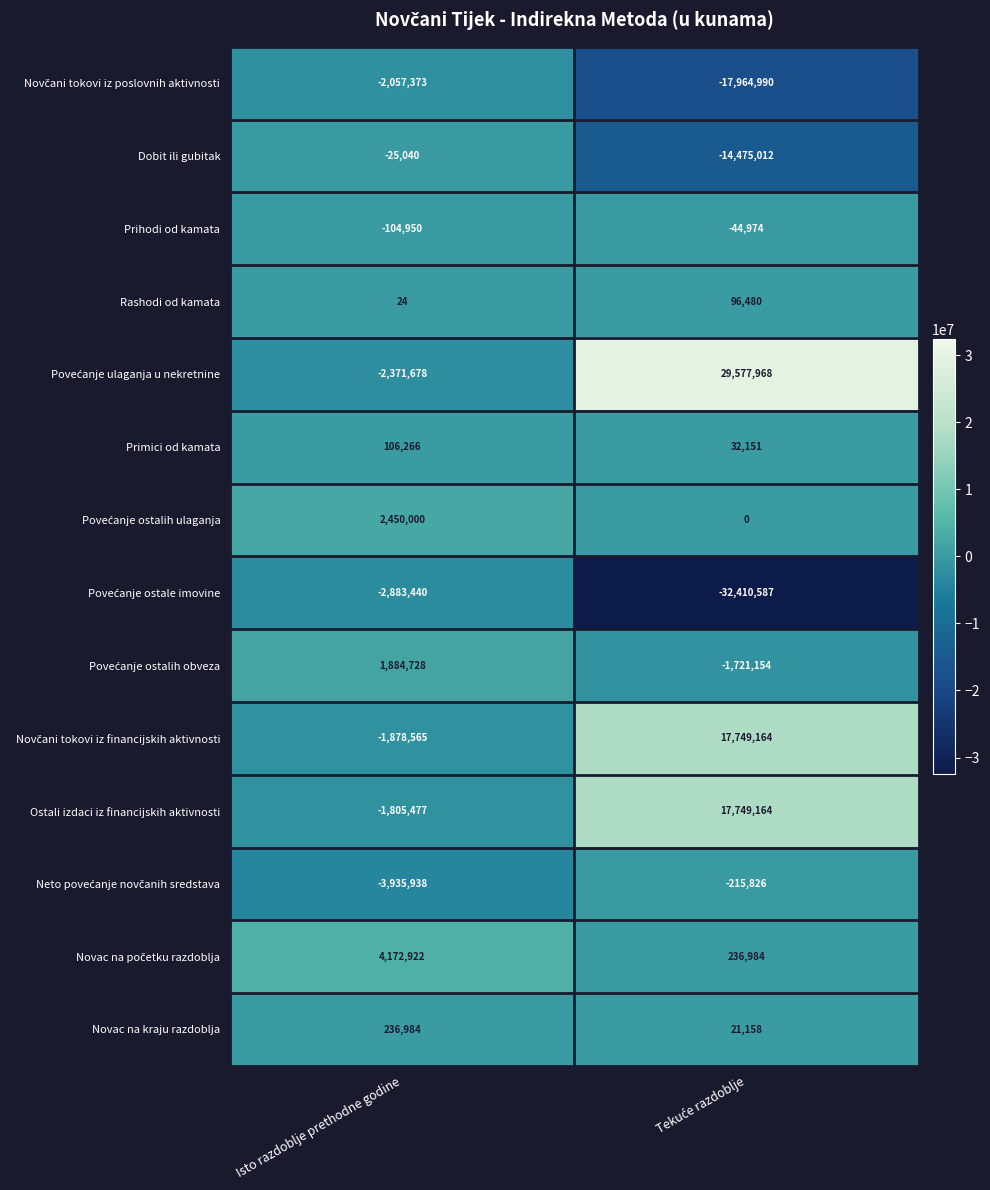

How many distinct data groups are displayed?

14